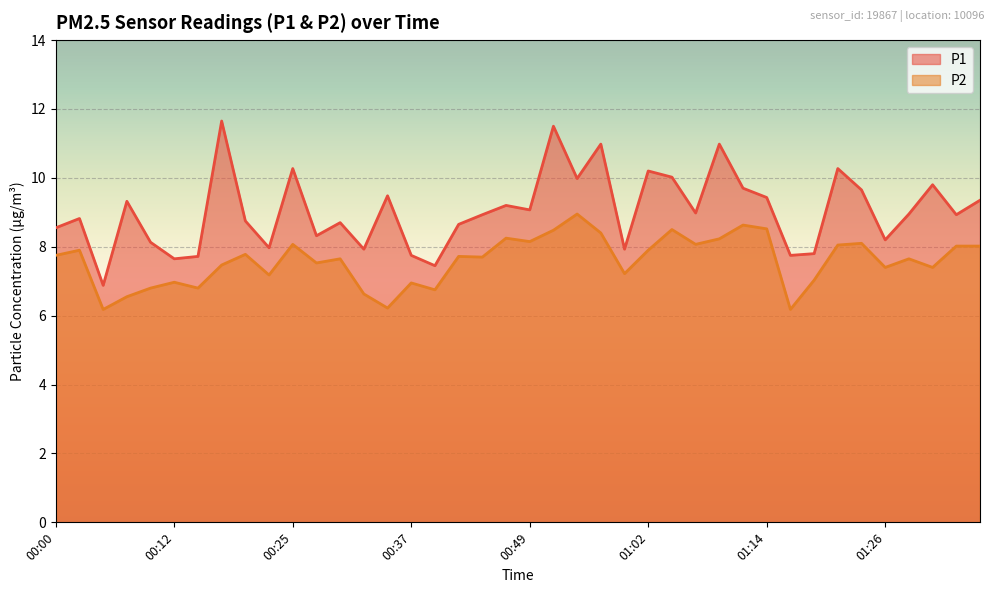

At which label is P2 closest to 7?

00:12